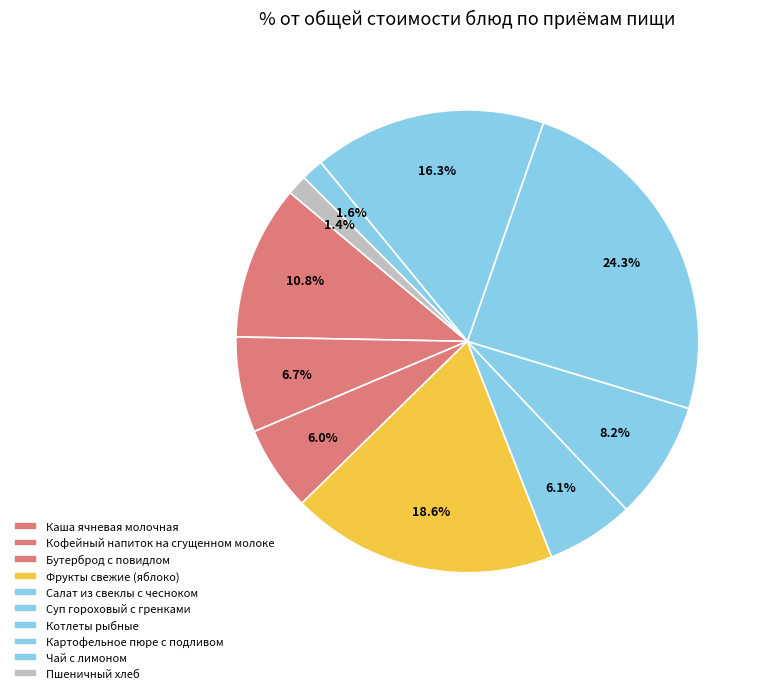

Count the number of slices in the pie.

10